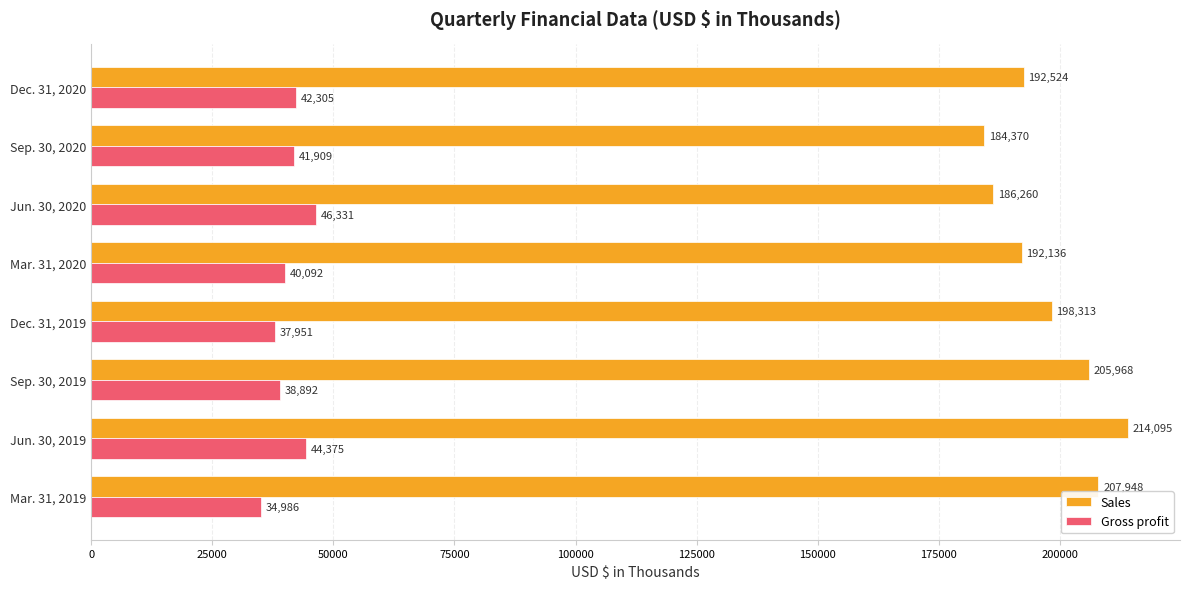

List the labels in order of Gross profit value, largest first.

Jun. 30, 2020, Jun. 30, 2019, Dec. 31, 2020, Sep. 30, 2020, Mar. 31, 2020, Sep. 30, 2019, Dec. 31, 2019, Mar. 31, 2019